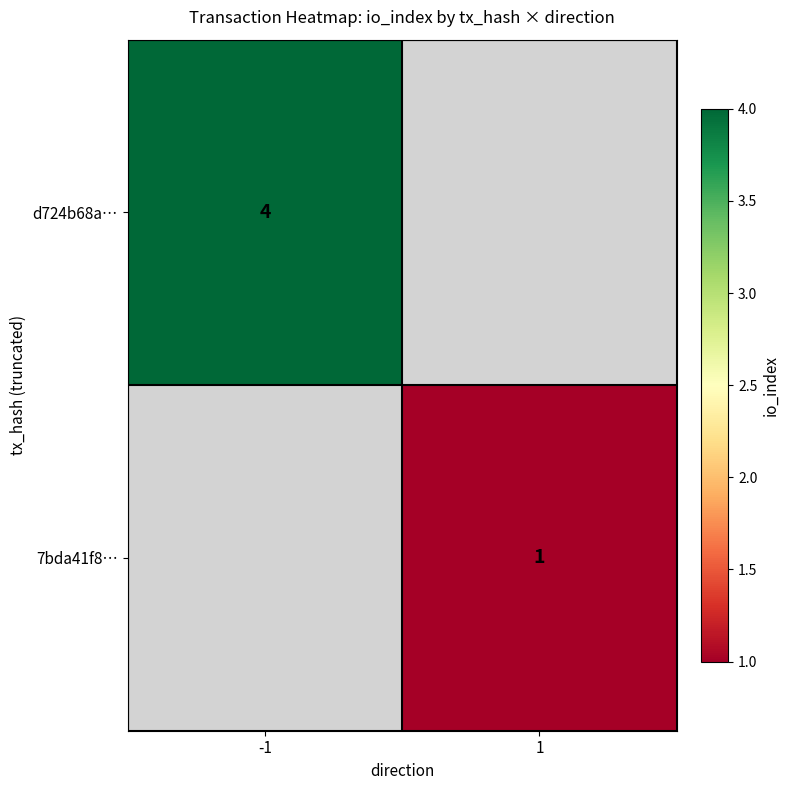

At how many categories does at least one series exceed 2?

1